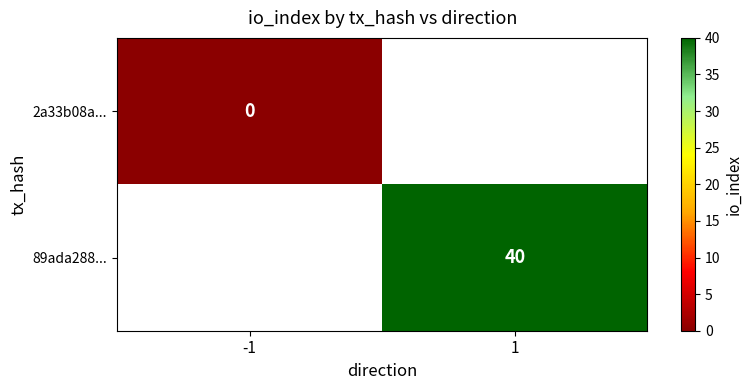

Is the value of 2a33b08a... at -1 greater than the value of 89ada288... at 1?

No